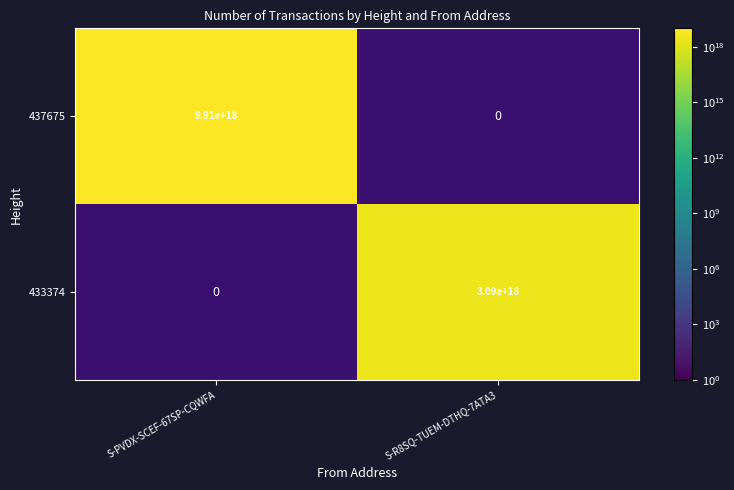

Which category has the highest value across all series?

S-PVDX-SCEF-67SP-CQWFA